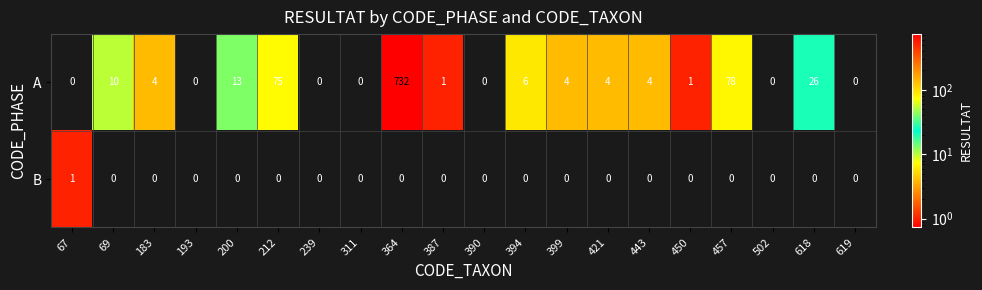

What is the difference between the second highest and minimum values in the A series?

78